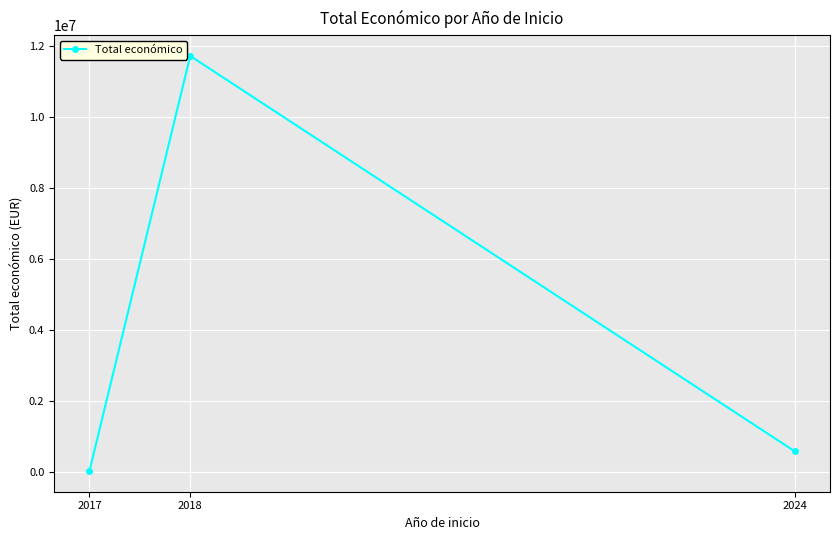

Does the chart have visible grid lines?

Yes